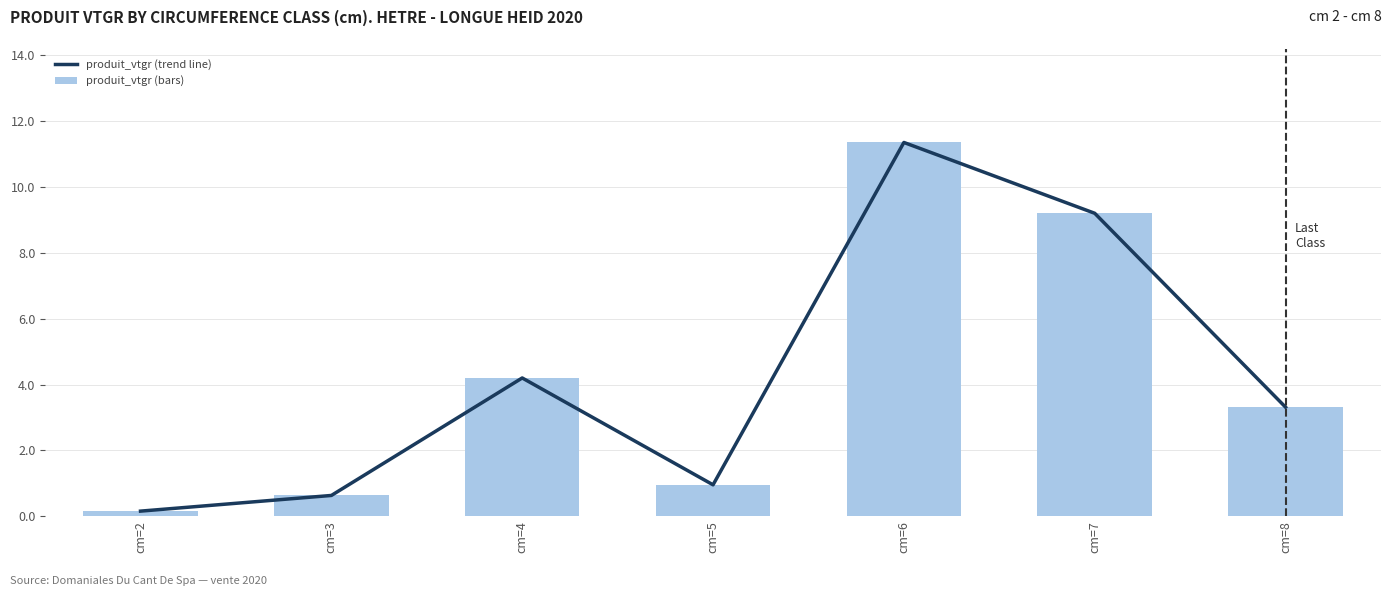

The produit_vtgr (bars) series shows 2.1 at cm=8. True or false?

False